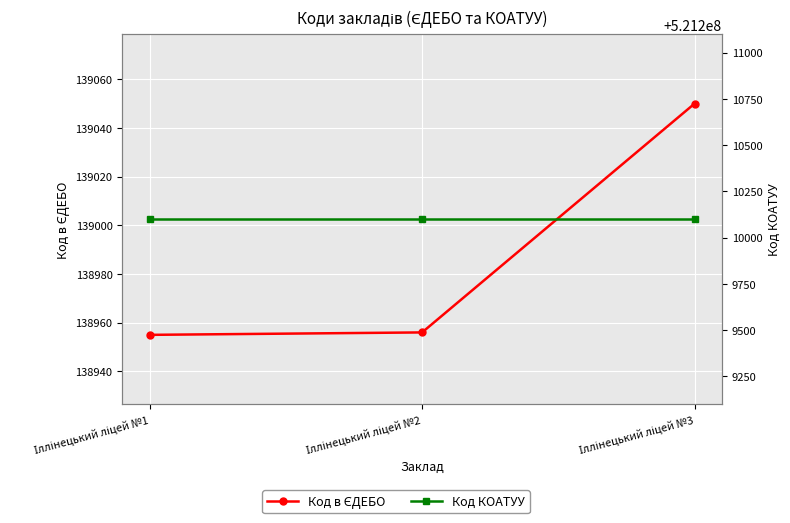

True or false: Код КОАТУУ has a value of 205557536 at Іллінецький ліцей №2.

False